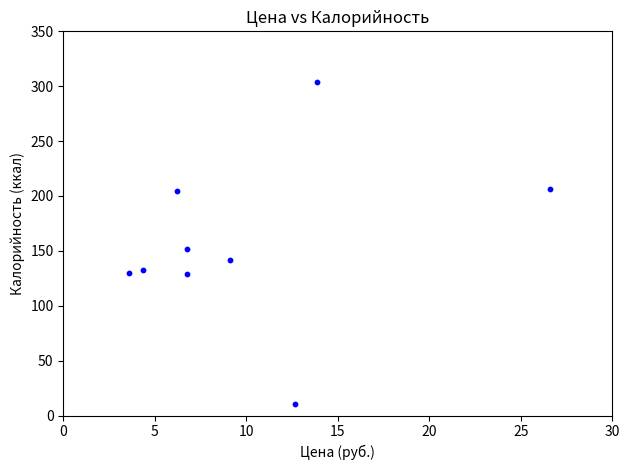

What Y value in the scatter plot is closest to 157?

152.0